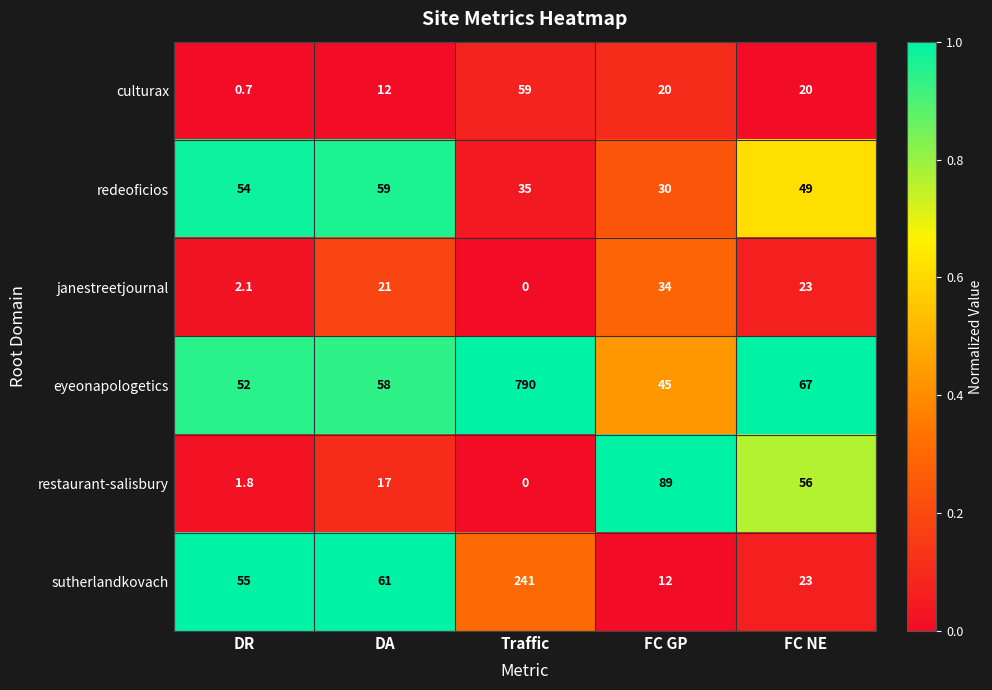

At how many categories does at least one series exceed 0?

5